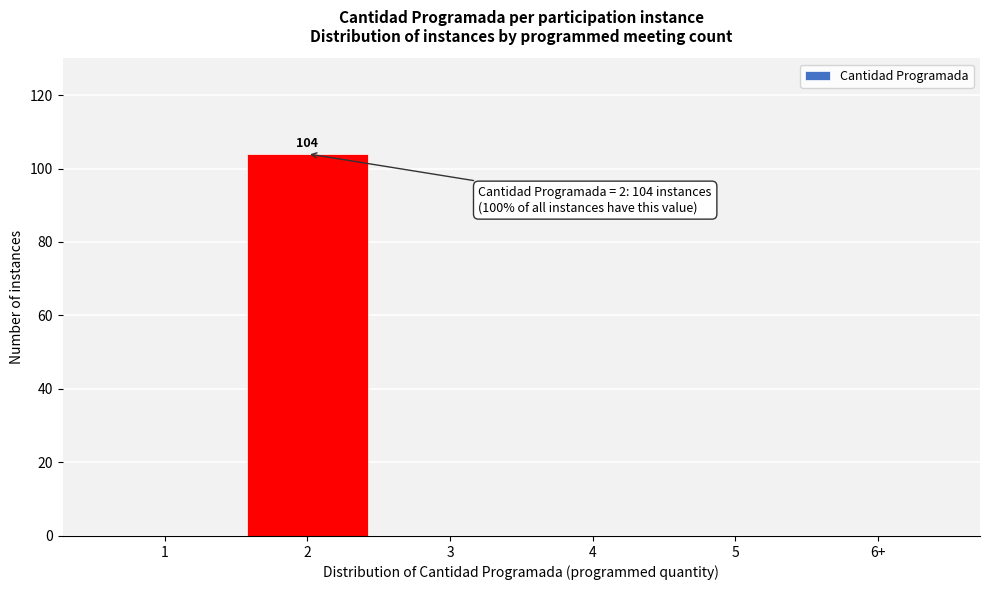

Reading left to right, extract all data points from this chart.

1=0	2=104	3=0	4=0	5=0	6+=0